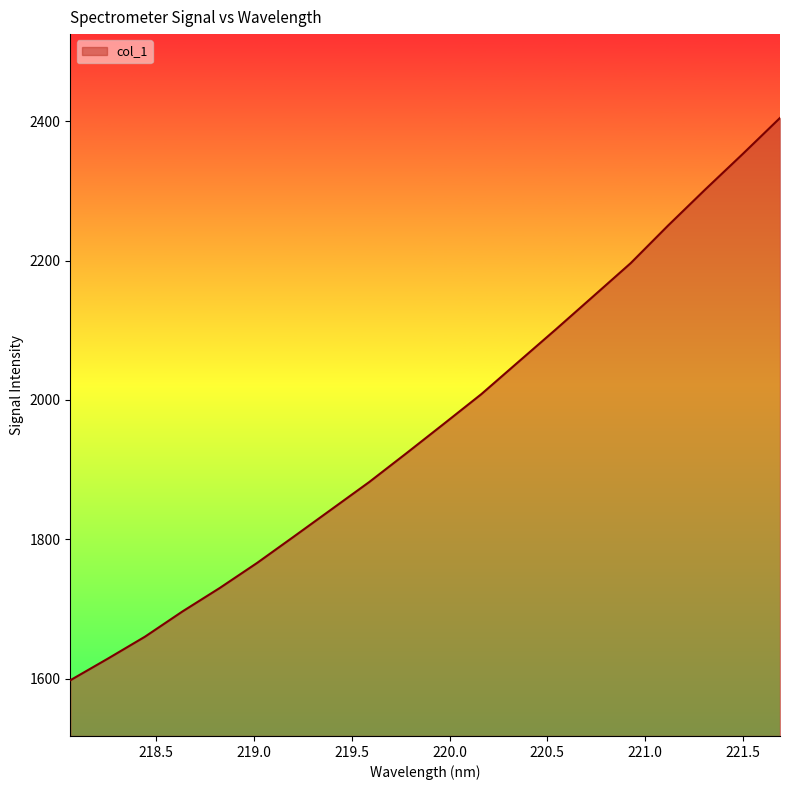

How many values are below 1965?

10